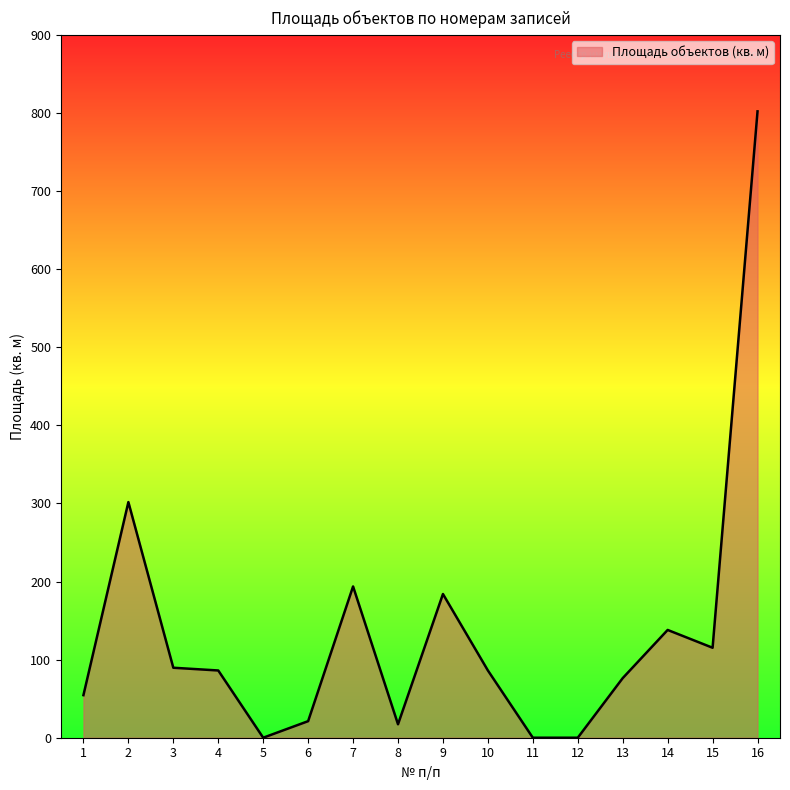

The value at 2 is 301.7. True or false?

True